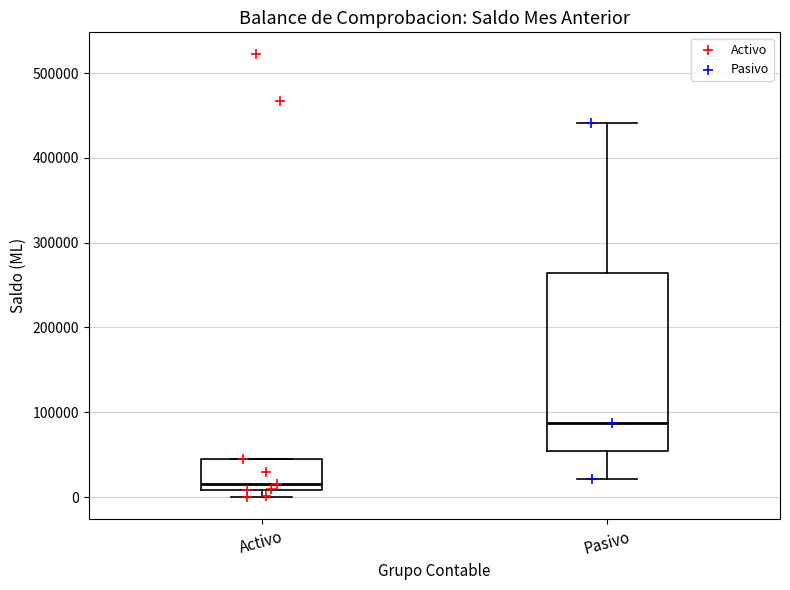

Where is the upper edge of the box for Activo on the y-axis? The values are not printed on the chart, so give them approximately, as read against the axis.

40000